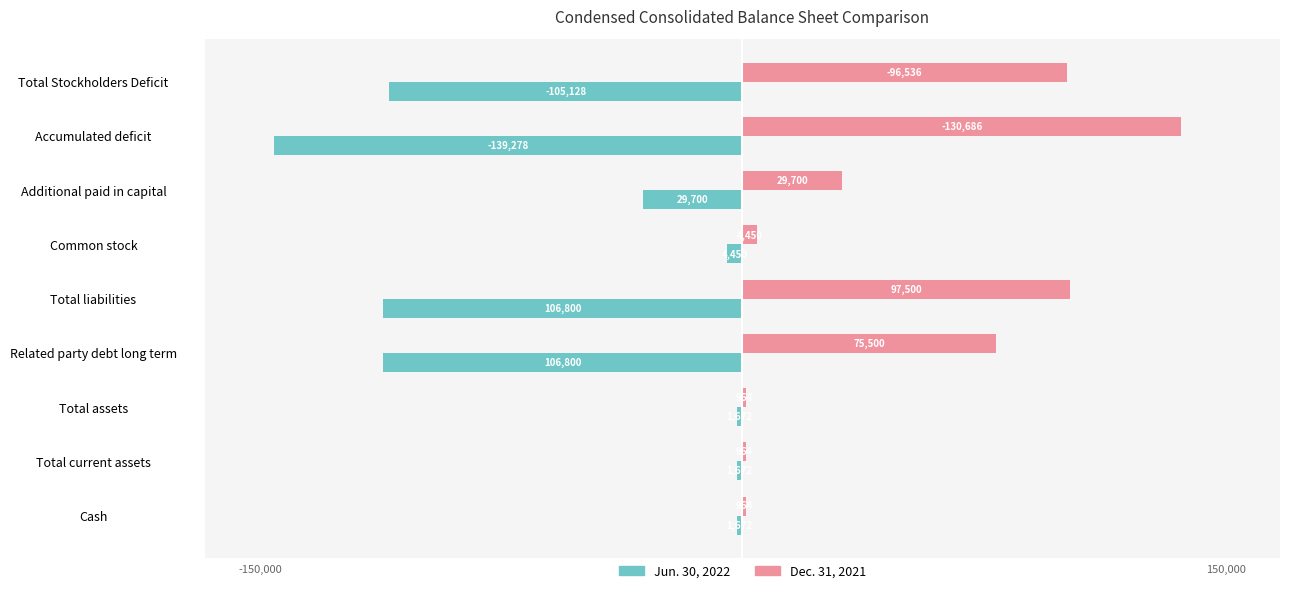

What is the average value of the Jun. 30, 2022 series?

-55241